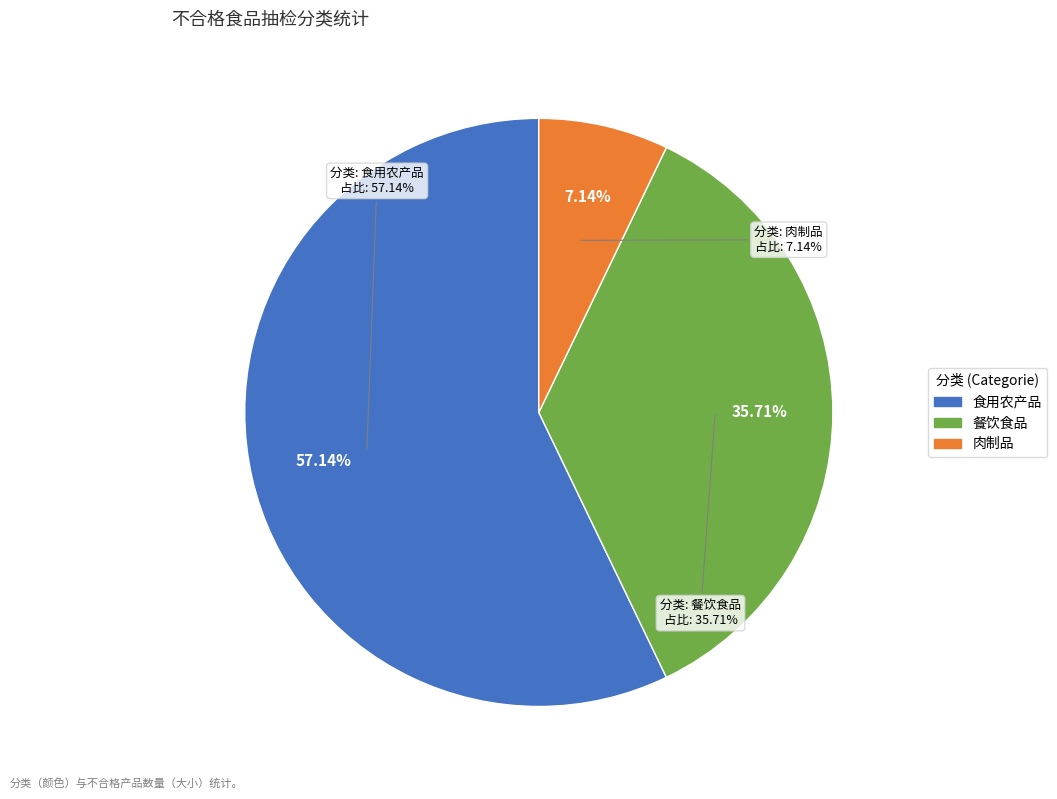

What is the smallest slice in the pie chart?

肉制品